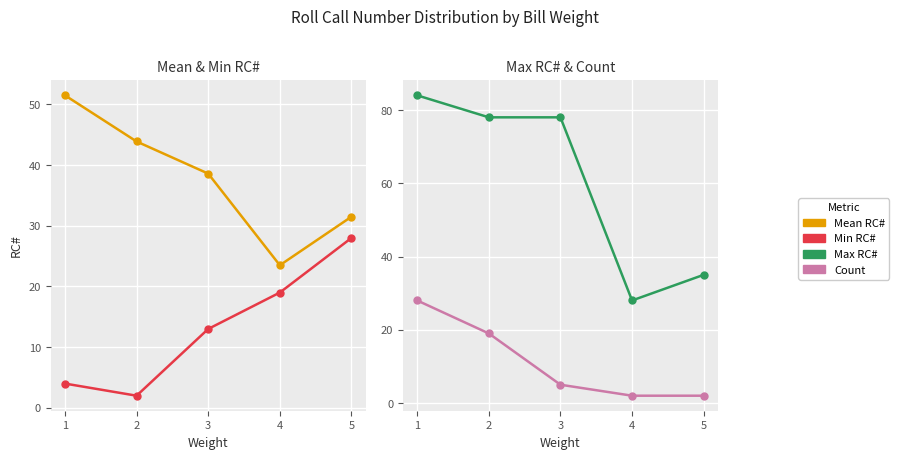

How many categories are shown in the chart?

5